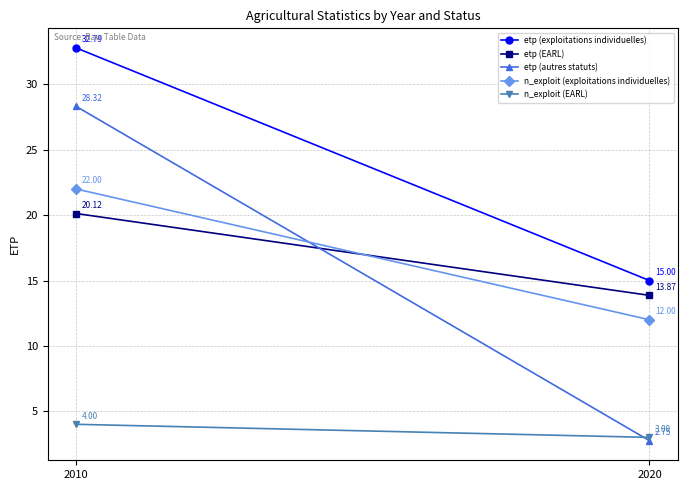

Where is n_exploit (EARL) nearest to the value 3?

2020